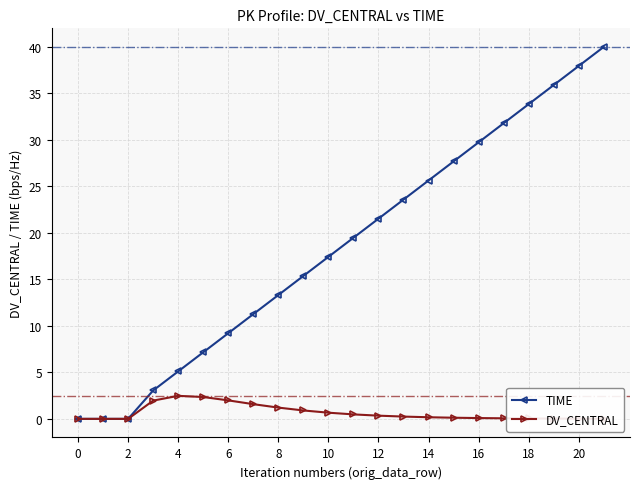

Which series has the largest total across all categories?

TIME